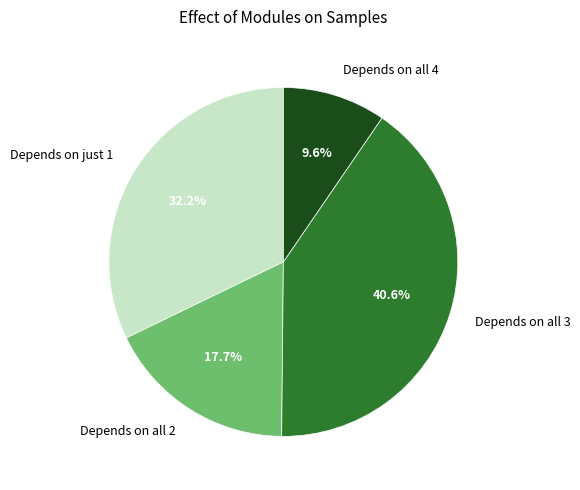

Which slice is the smallest?

Depends on all 4